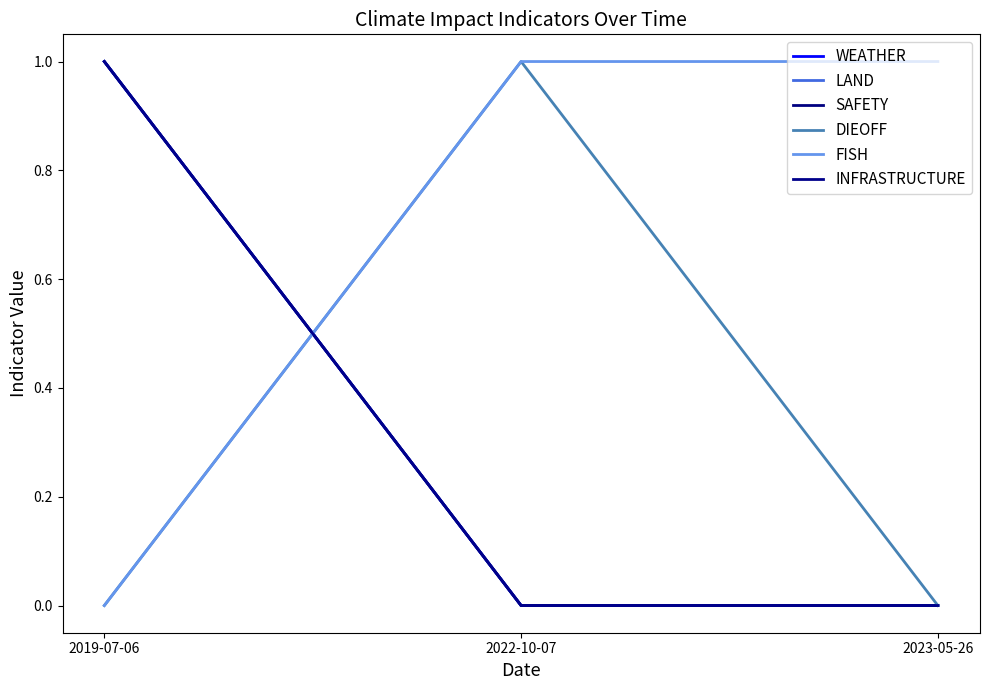

What is the label of the 3rd point from the left?

2023-05-26